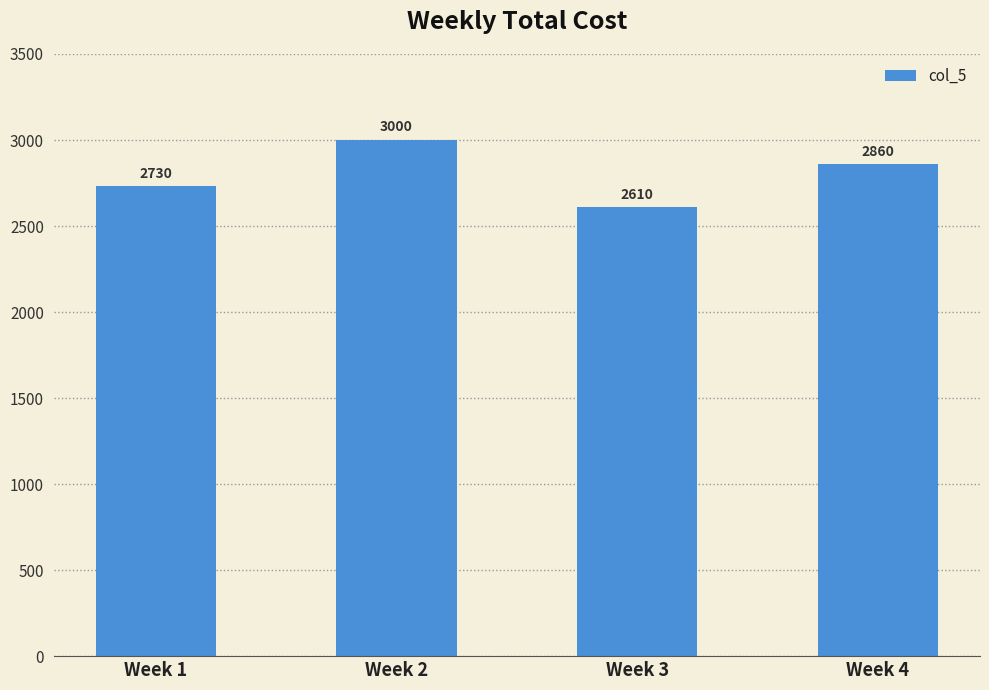

Reading right to left, extract all data points from this chart.

2860	2610	3000	2730